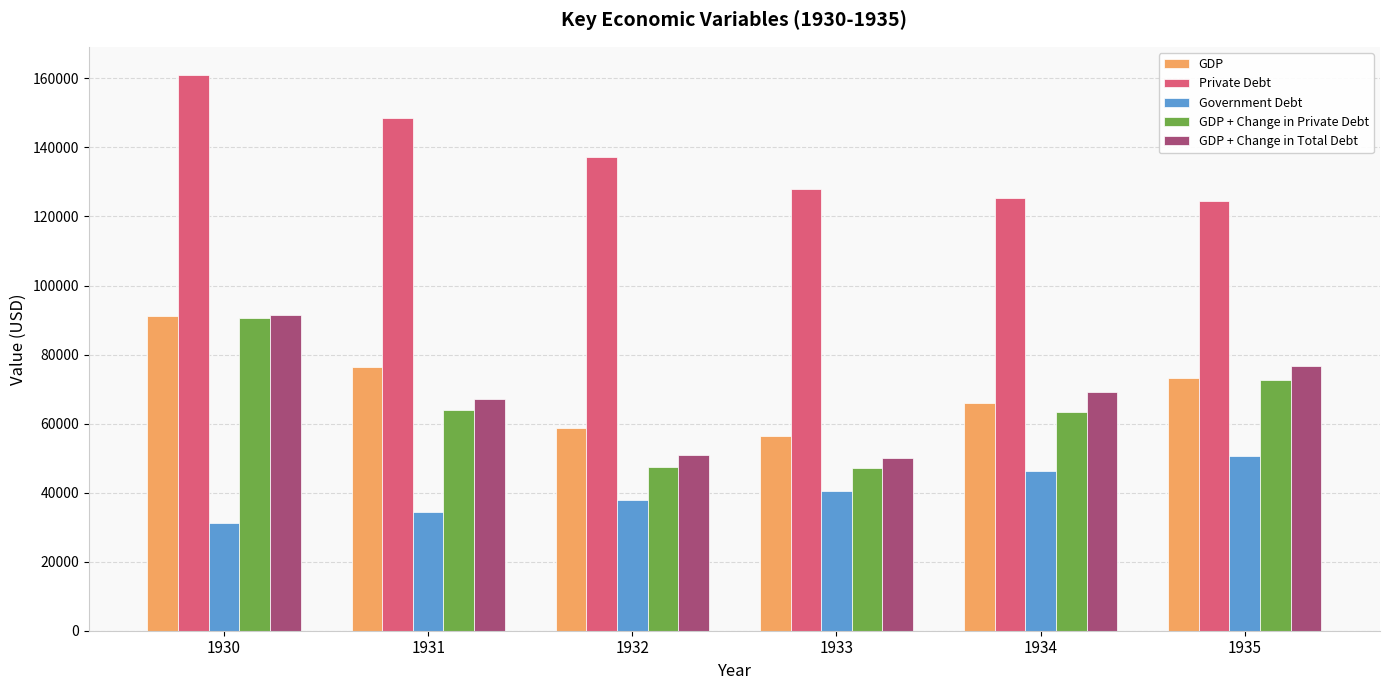

What is the minimum value for GDP?

56400